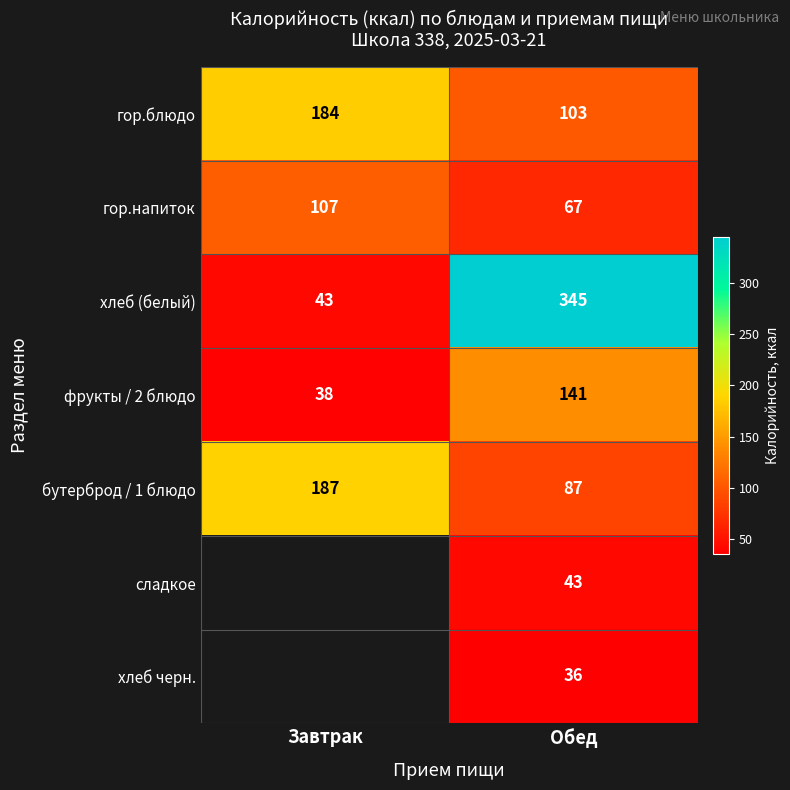

Which category has the highest value in the фрукты / 2 блюдо series?

Обед